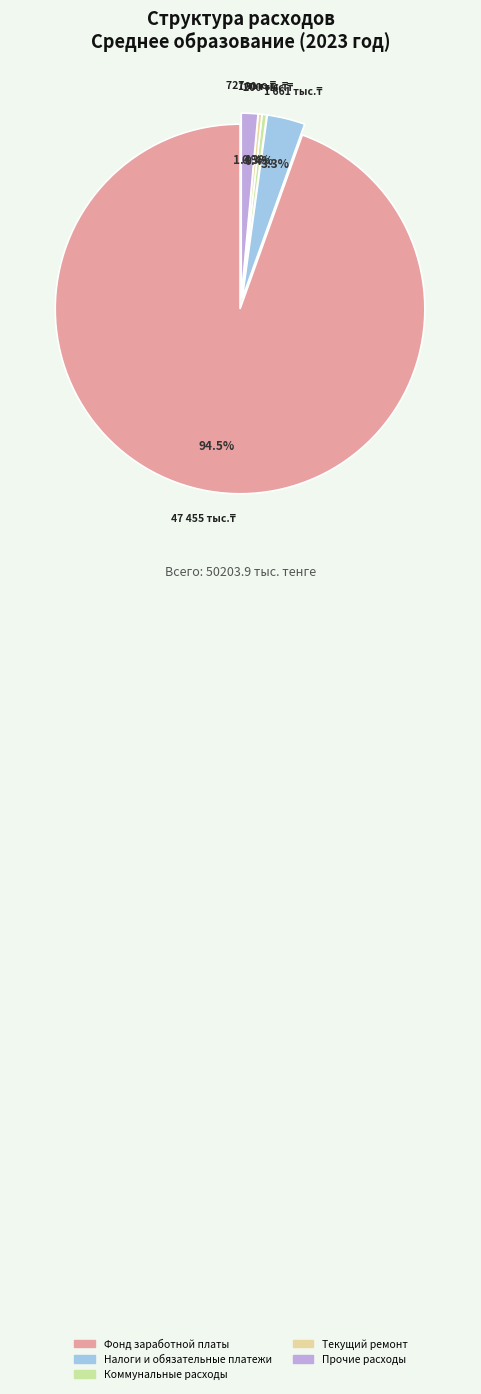

What is the total percentage of Коммунальные расходы and Фонд заработной платы?

94.9%